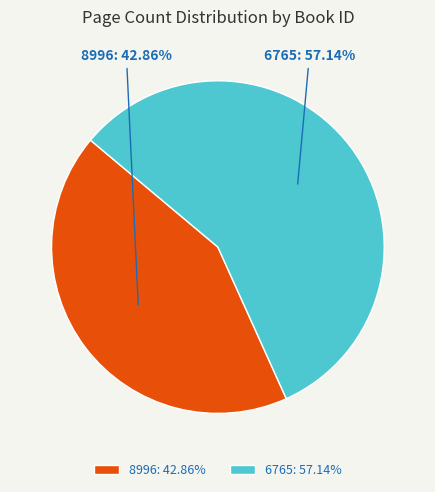

To the nearest percent, what is the combined percentage of 8996 and 6765?

100%